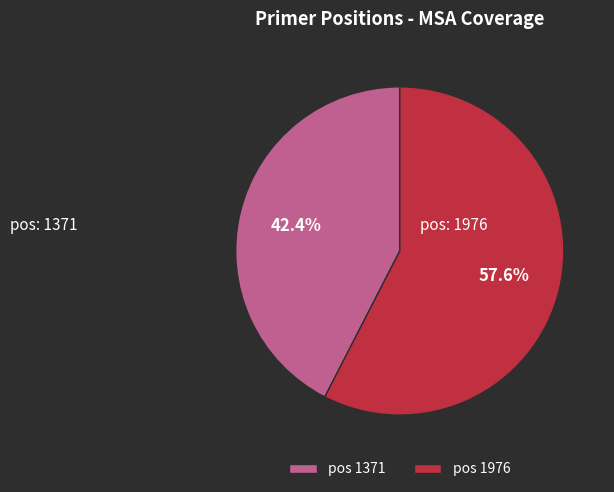

What is the majority slice?

pos 1976